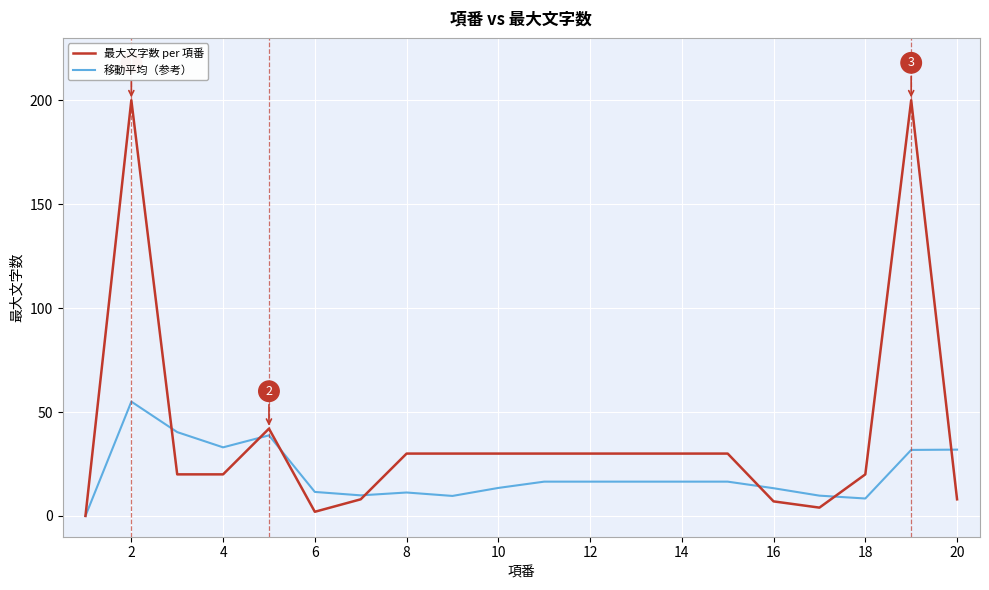

What is the highest value of the 最大文字数 per 項番 series?

200.0